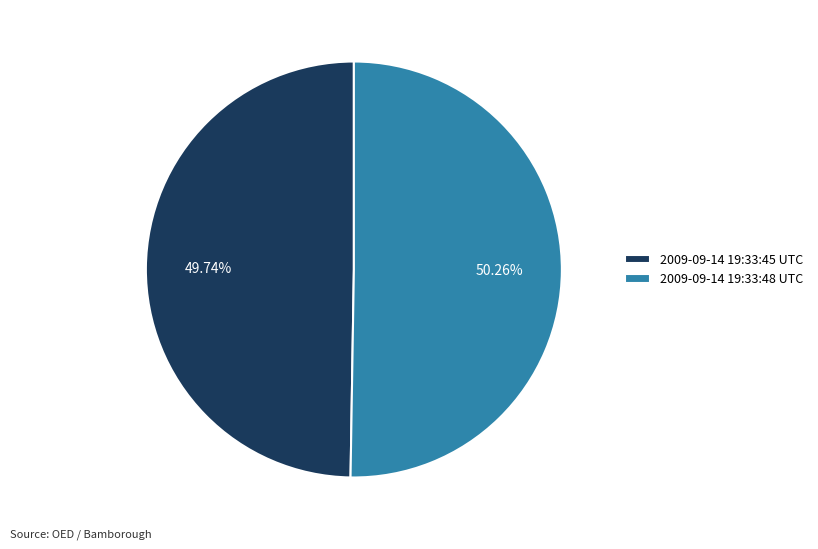

Rank the categories by value from highest to lowest.

2009-09-14 19:33:48 UTC, 2009-09-14 19:33:45 UTC